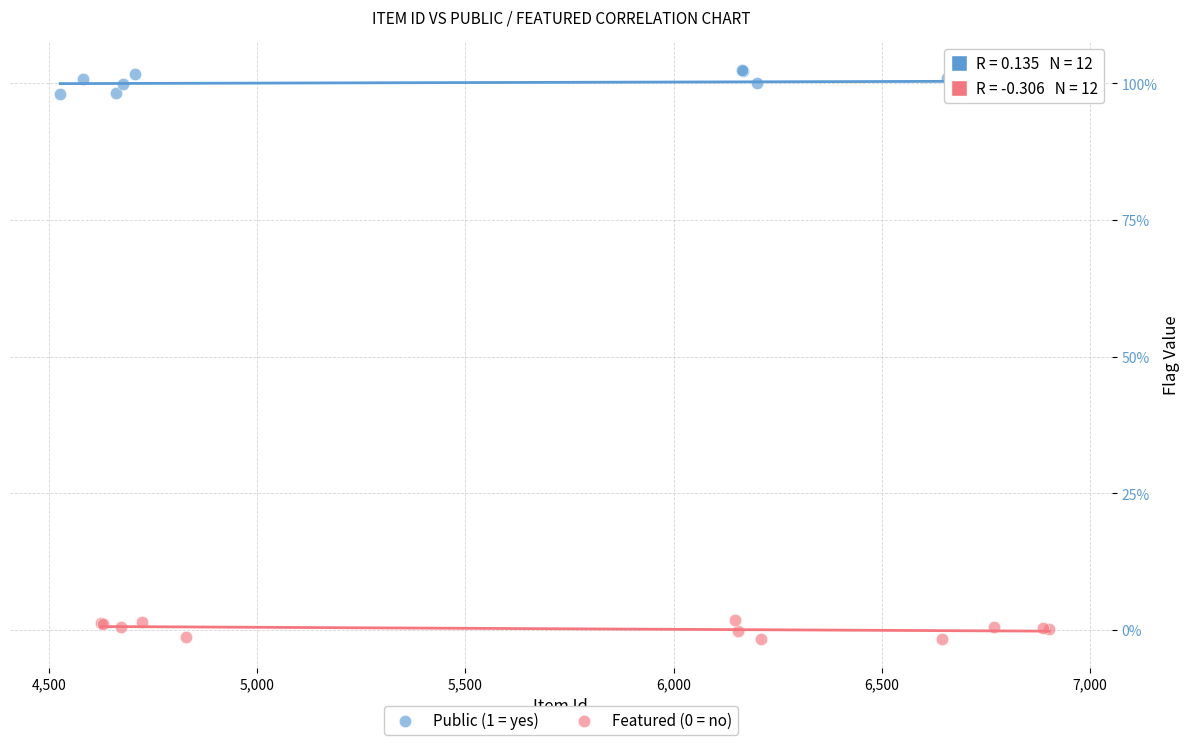

Which series has the largest Y range (max minus min)?

Public (1 = yes)